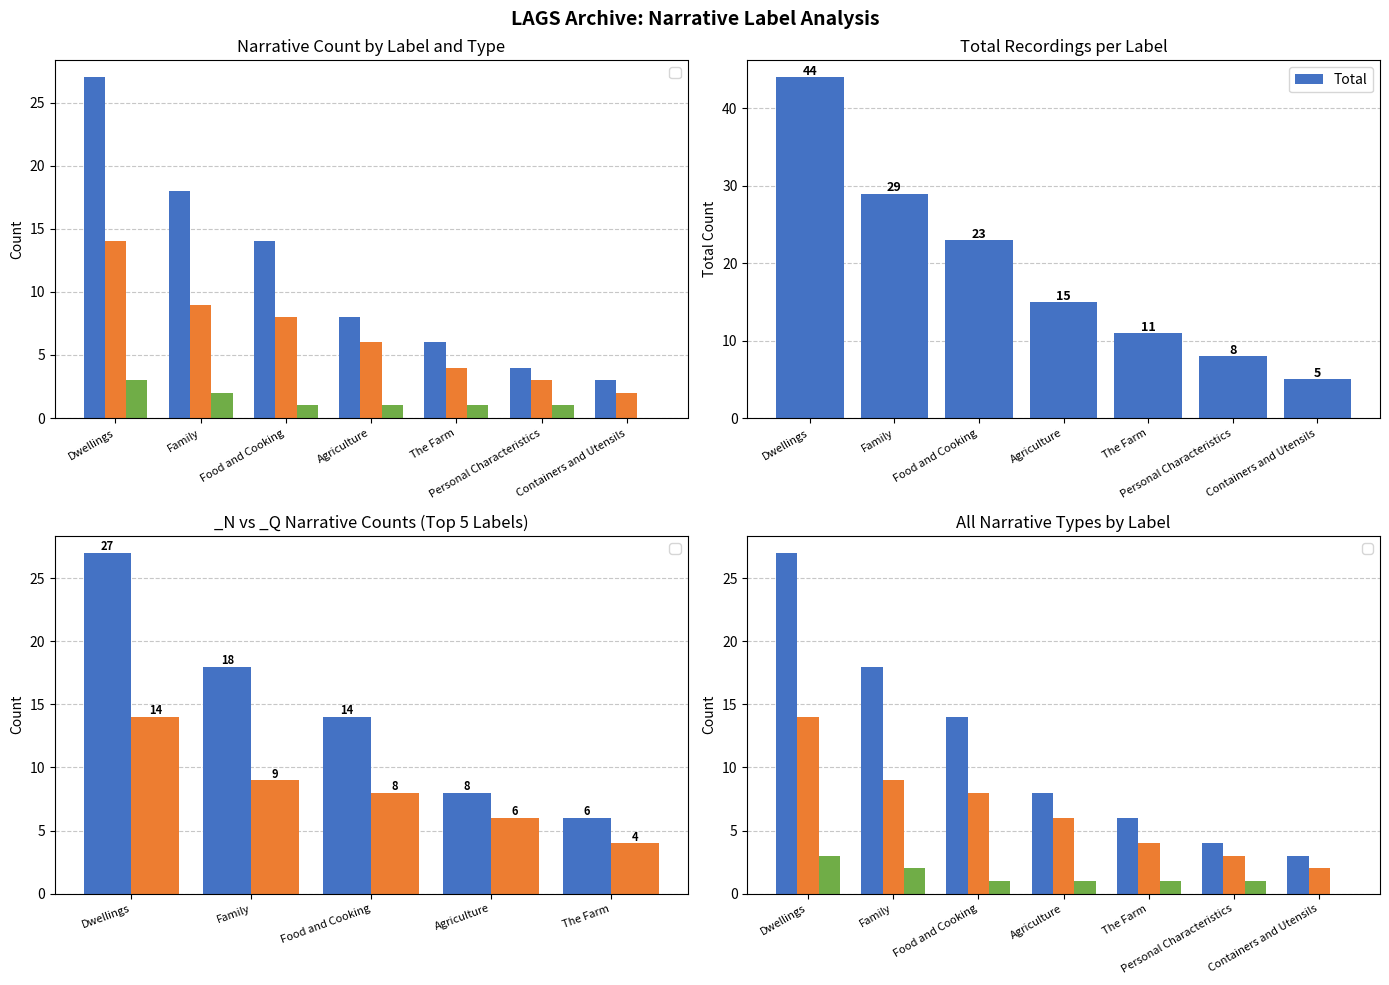

Reading right to left, transcribe all the data shown in this chart.

Containers and Utensils=5	Personal Characteristics=8	The Farm=11	Agriculture=15	Food and Cooking=23	Family=29	Dwellings=44